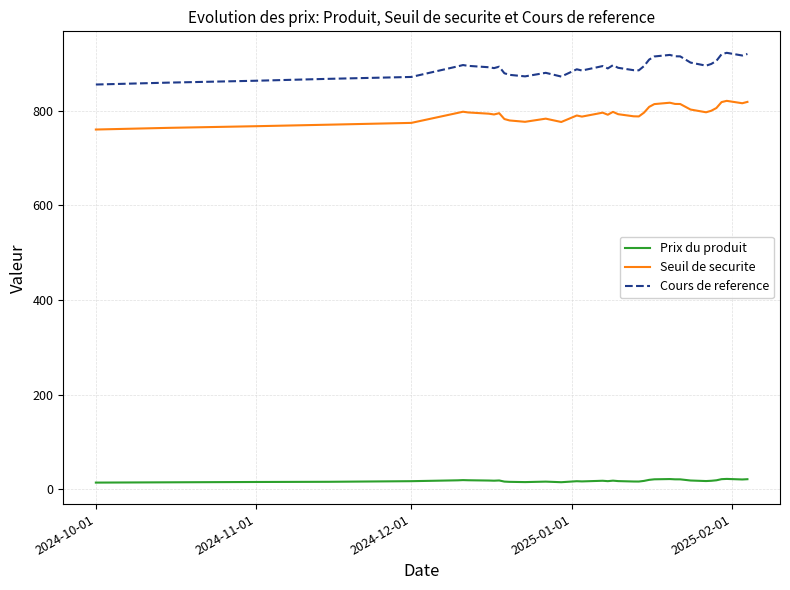

Rank the series by their maximum value, from lowest to highest.

Prix du produit, Seuil de securite, Cours de reference